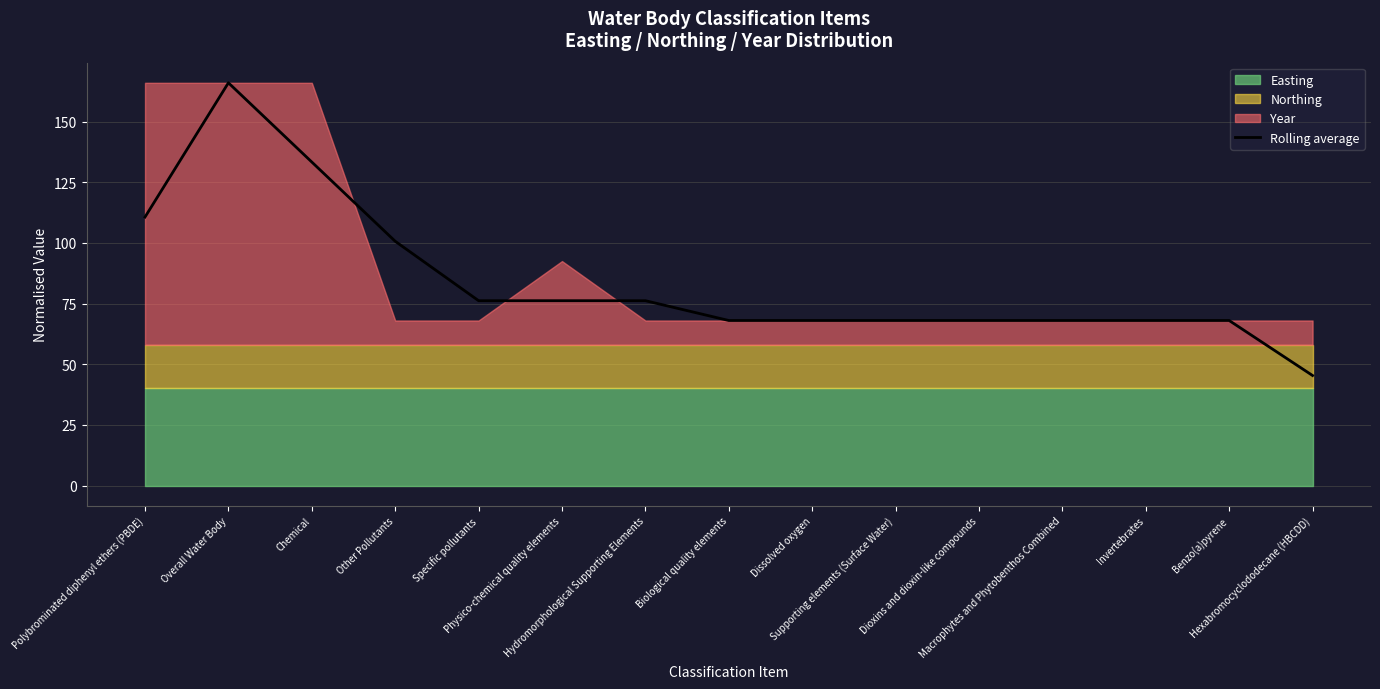

Which category has the lowest value across all series?

Hexabromocyclododecane (HBCDD)